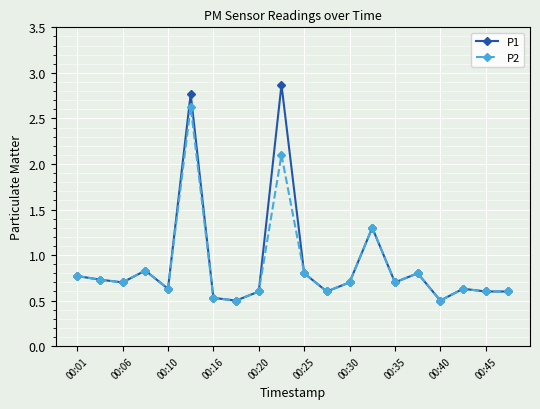

What is the lowest value of the P2 series?

0.5